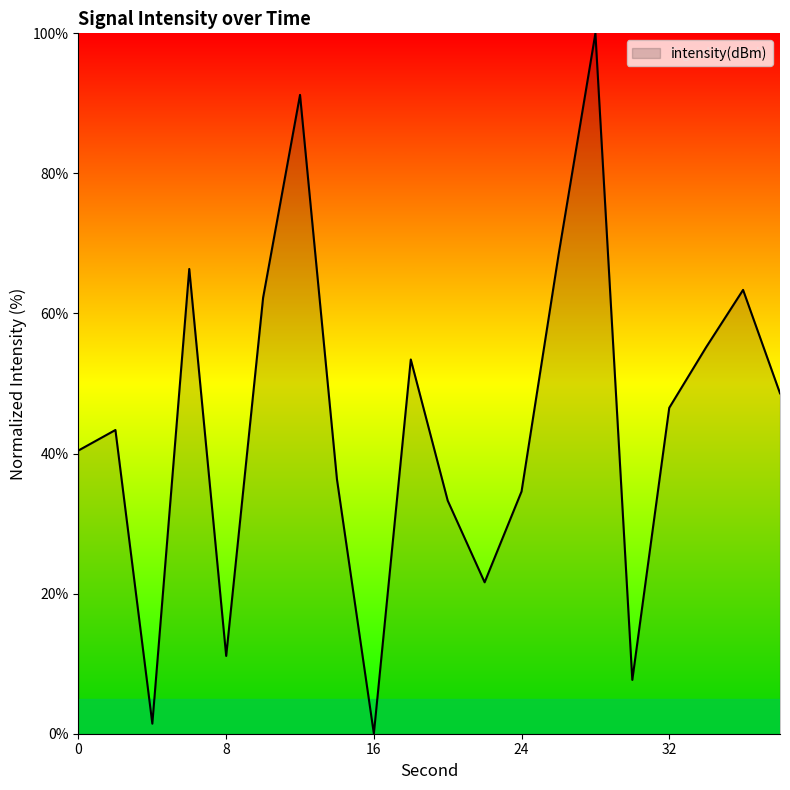

What is the greatest value displayed?

100.0